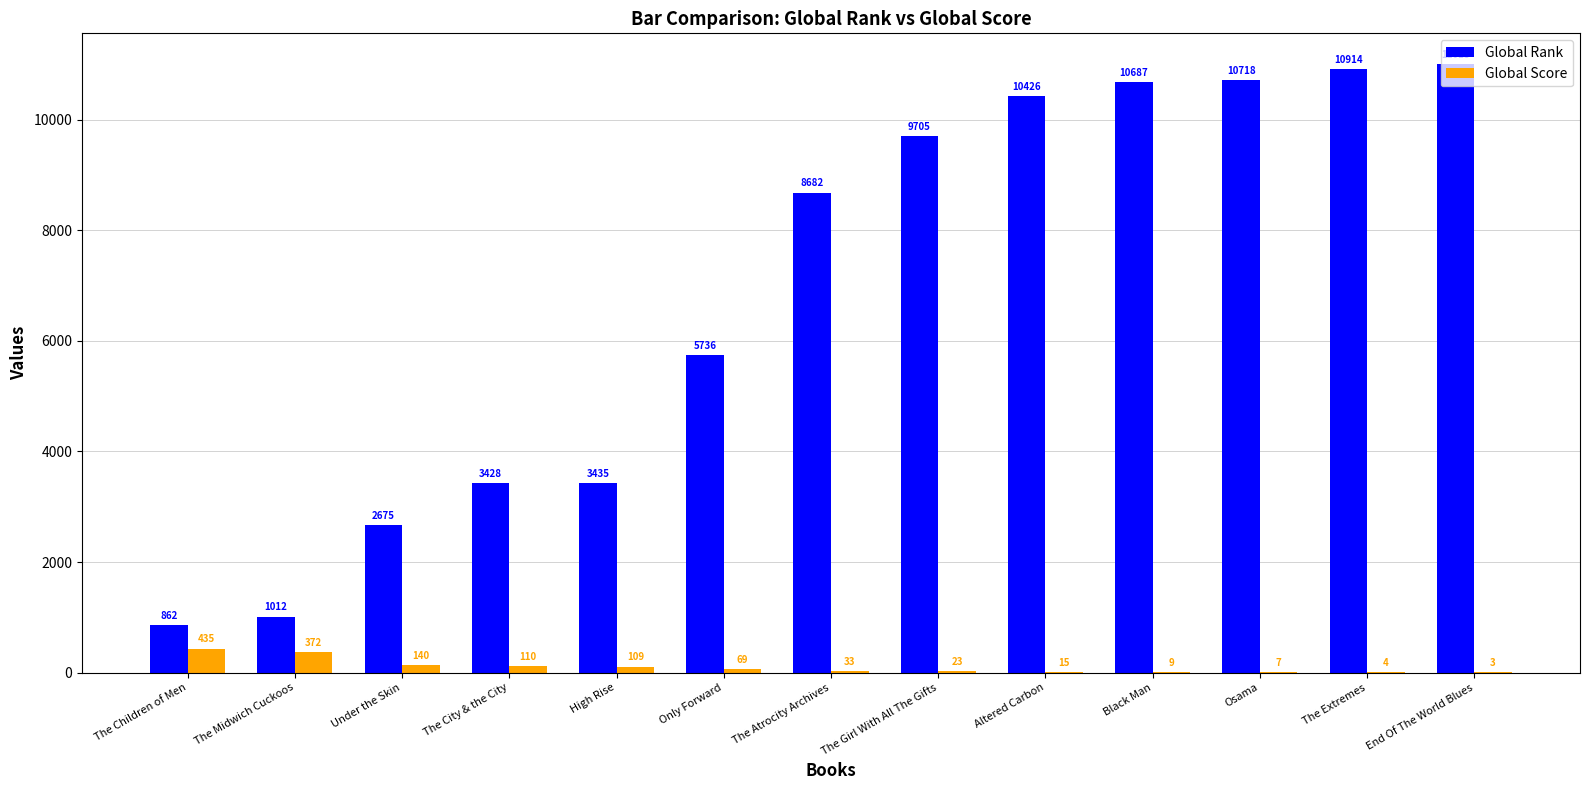

What is the approximate value of Global Rank at The Girl With All The Gifts?

9705